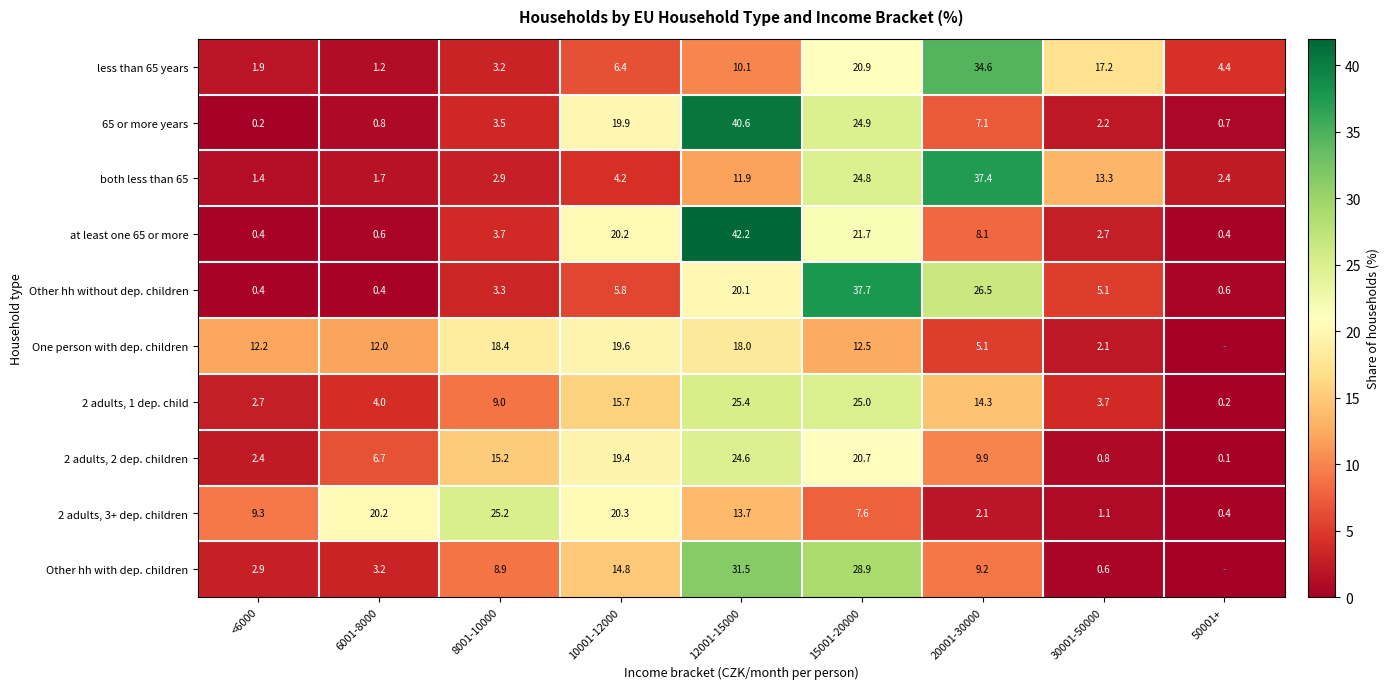

True or false: One person with dep. children has a value of 12.5 at 15001-20000.

True